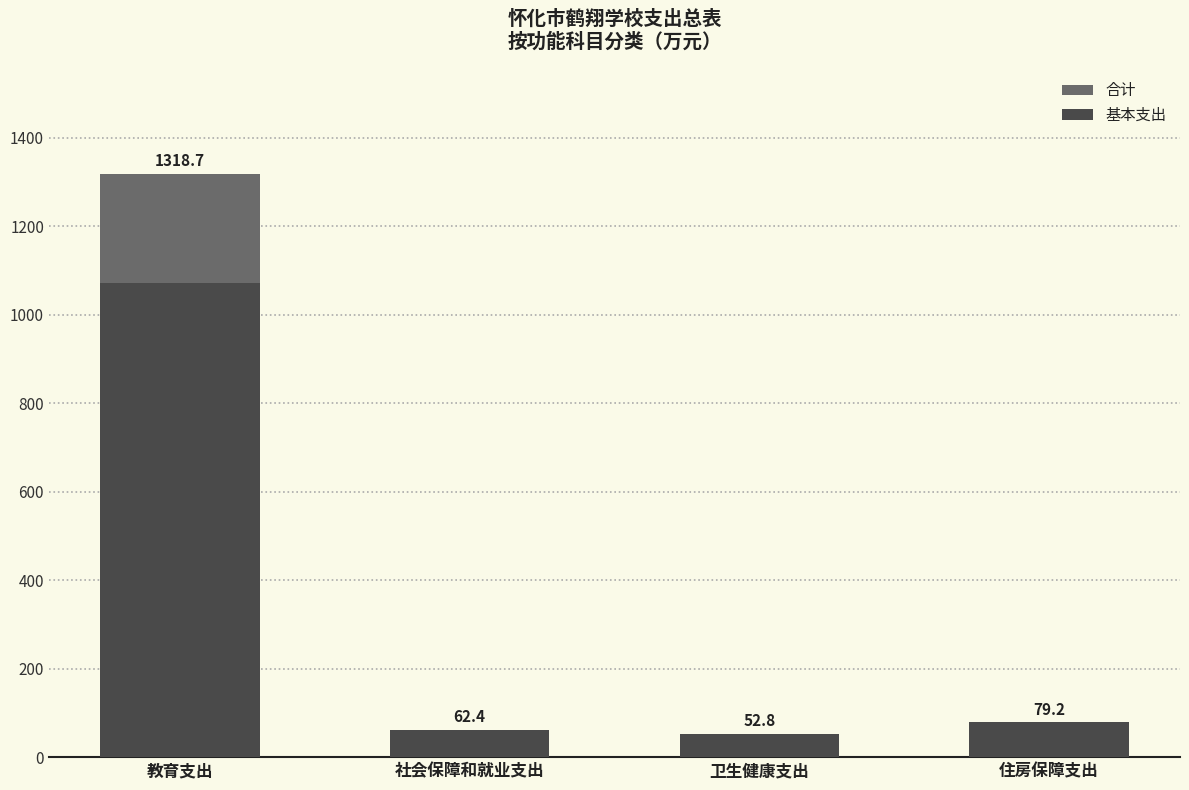

List the series in order of their peak value, lowest first.

基本支出, 合计